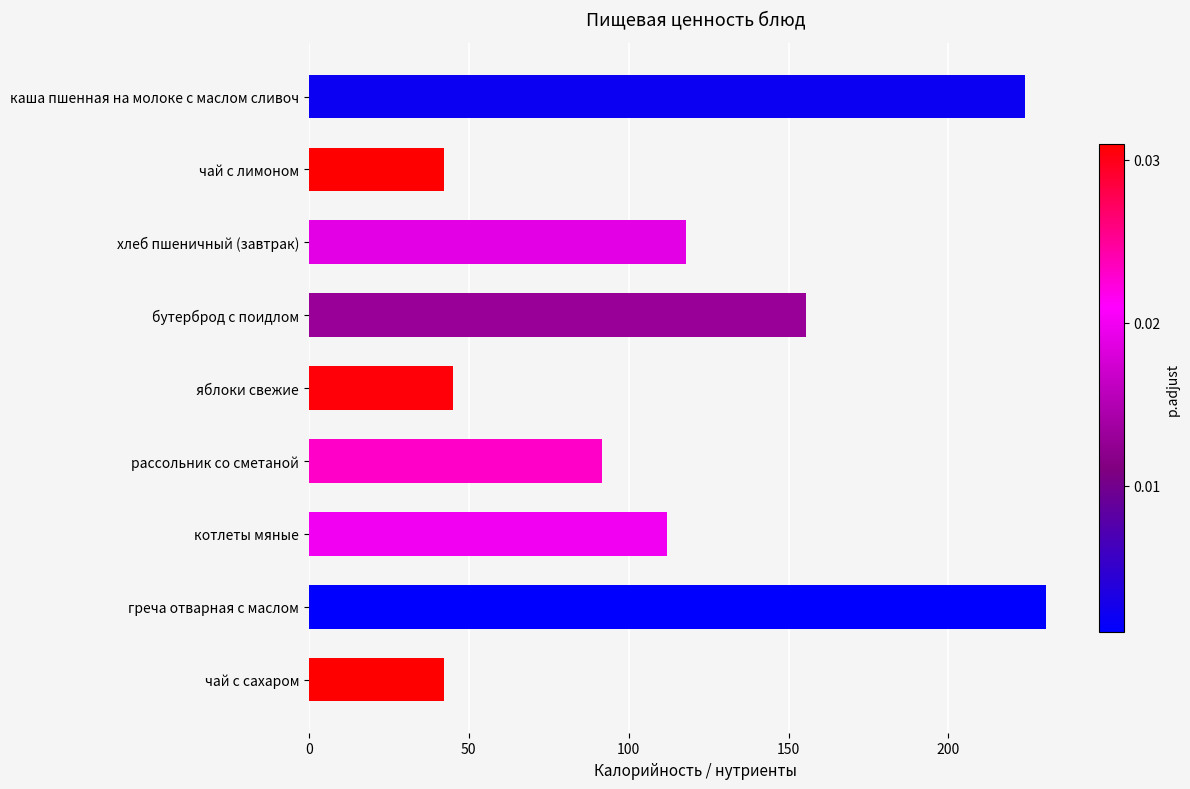

How many categories are shown in the chart?

9